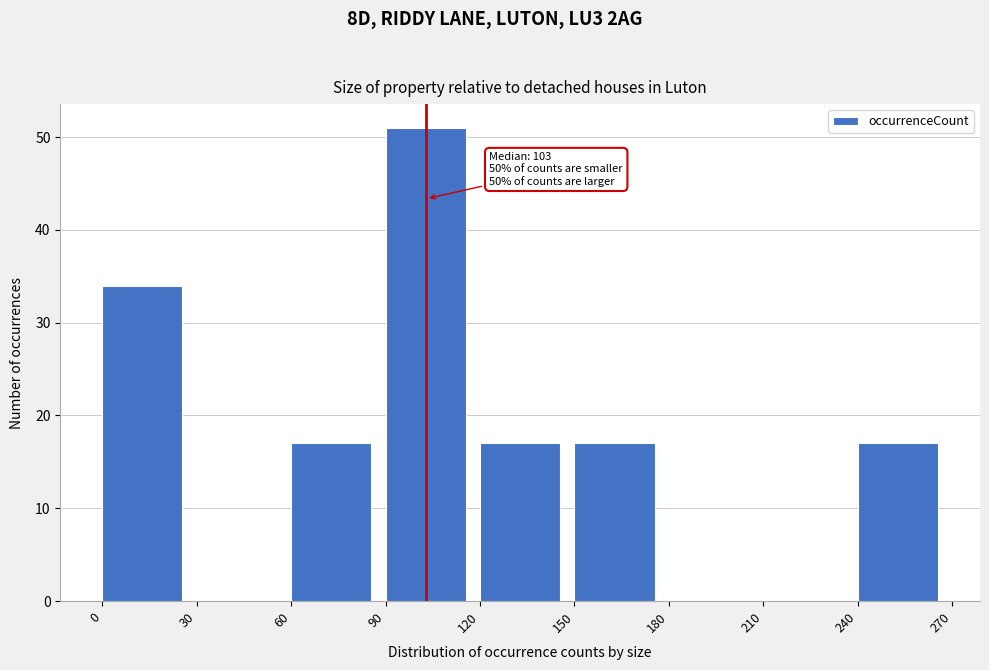

Over which range of the x-axis is the bar tallest?

90 to 120